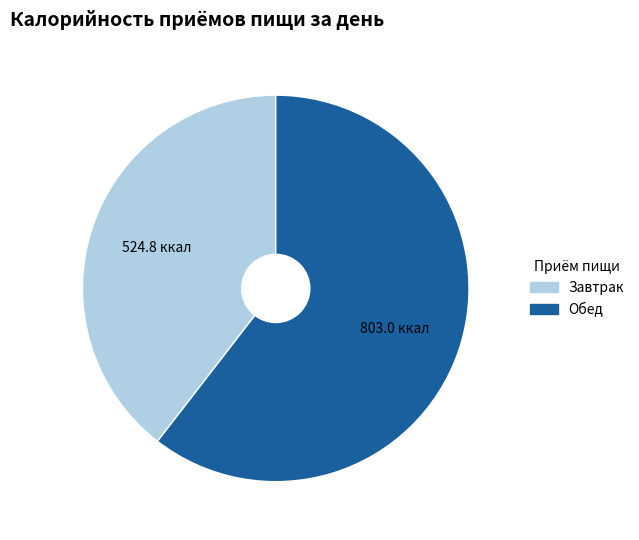

True or false: Обед accounts for 60% of the total.

True